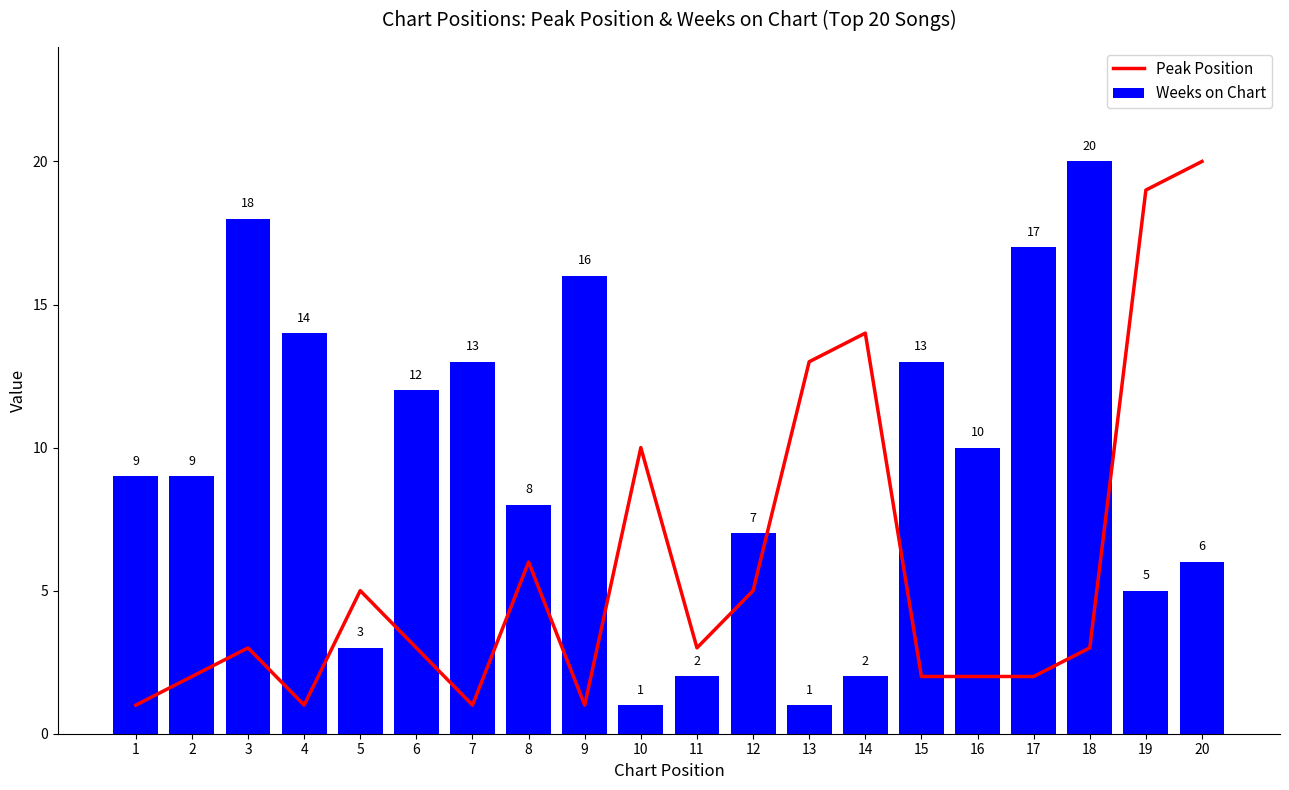

What is the difference between the maximum and minimum values in the Peak Position series?

19